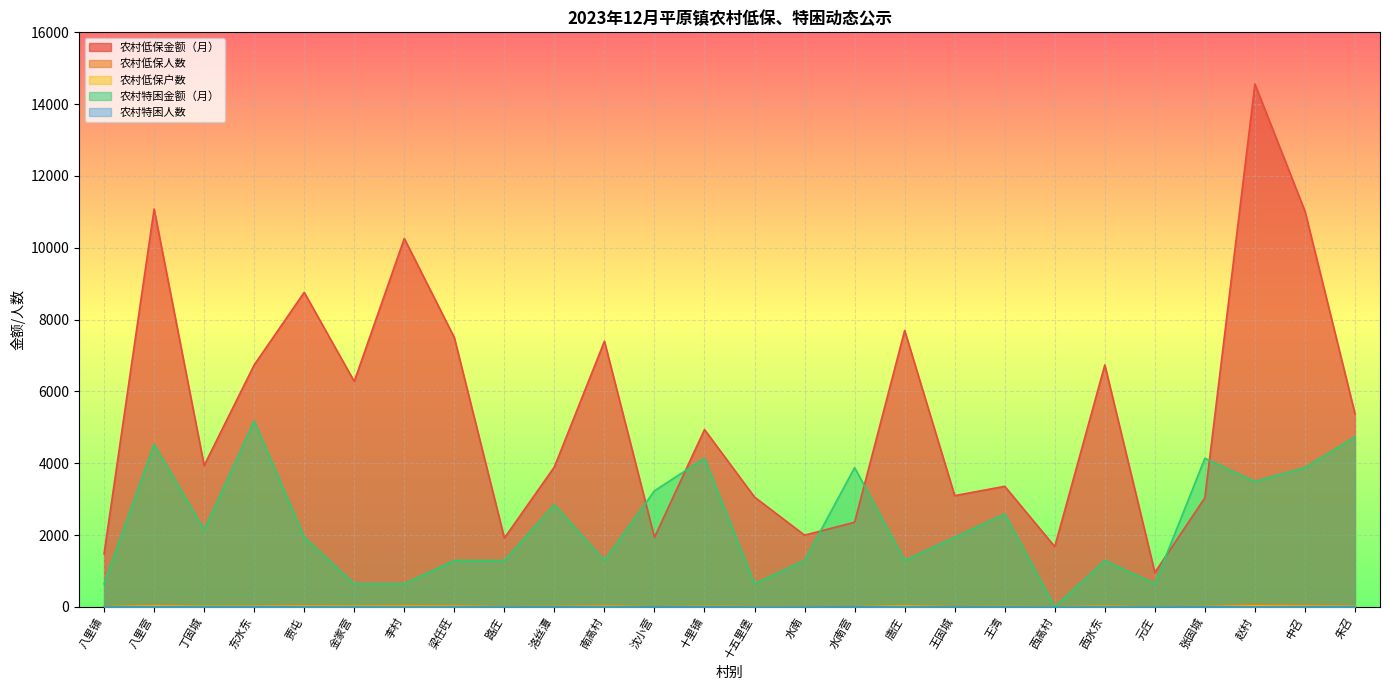

How many intersections are there between 农村特困金额（月） and 农村低保金额（月）?

6